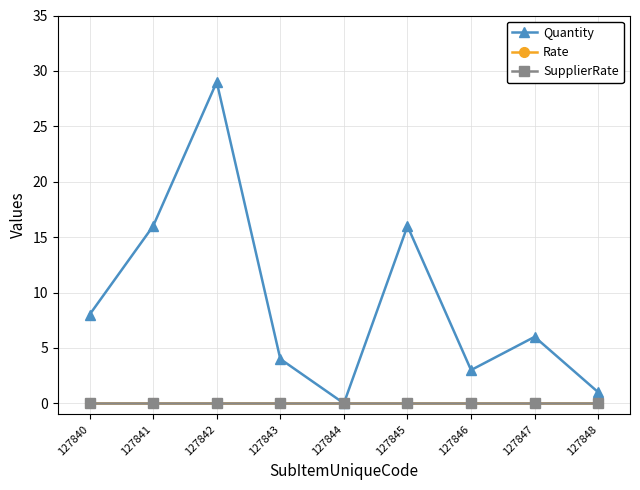

How many lines are shown in the chart?

3